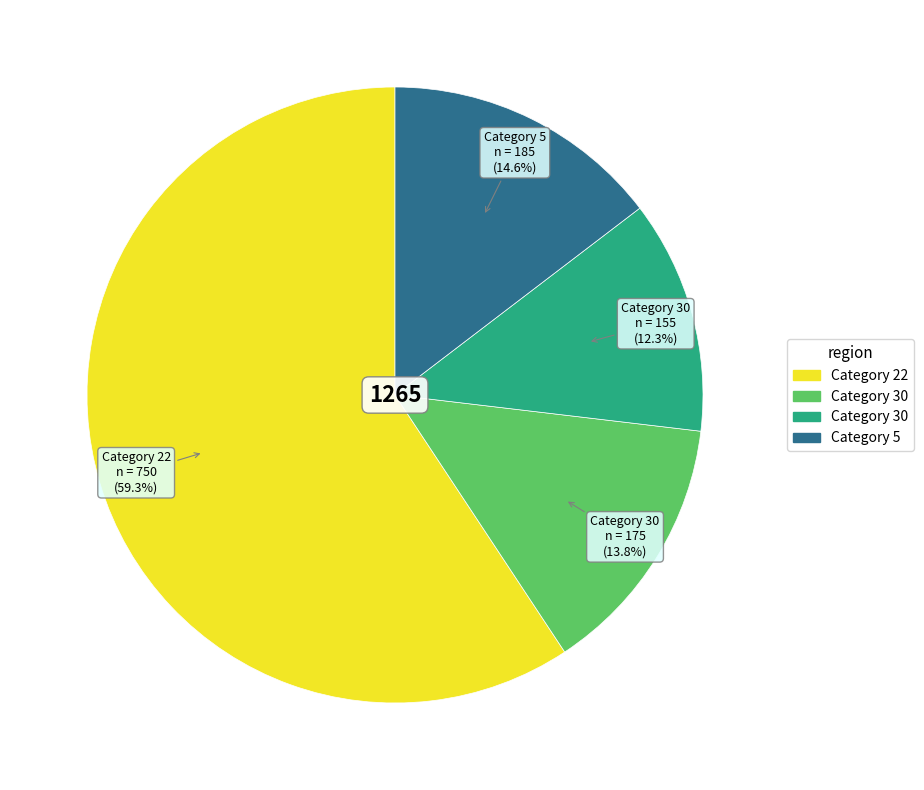

Is there a majority slice in this chart?

Yes